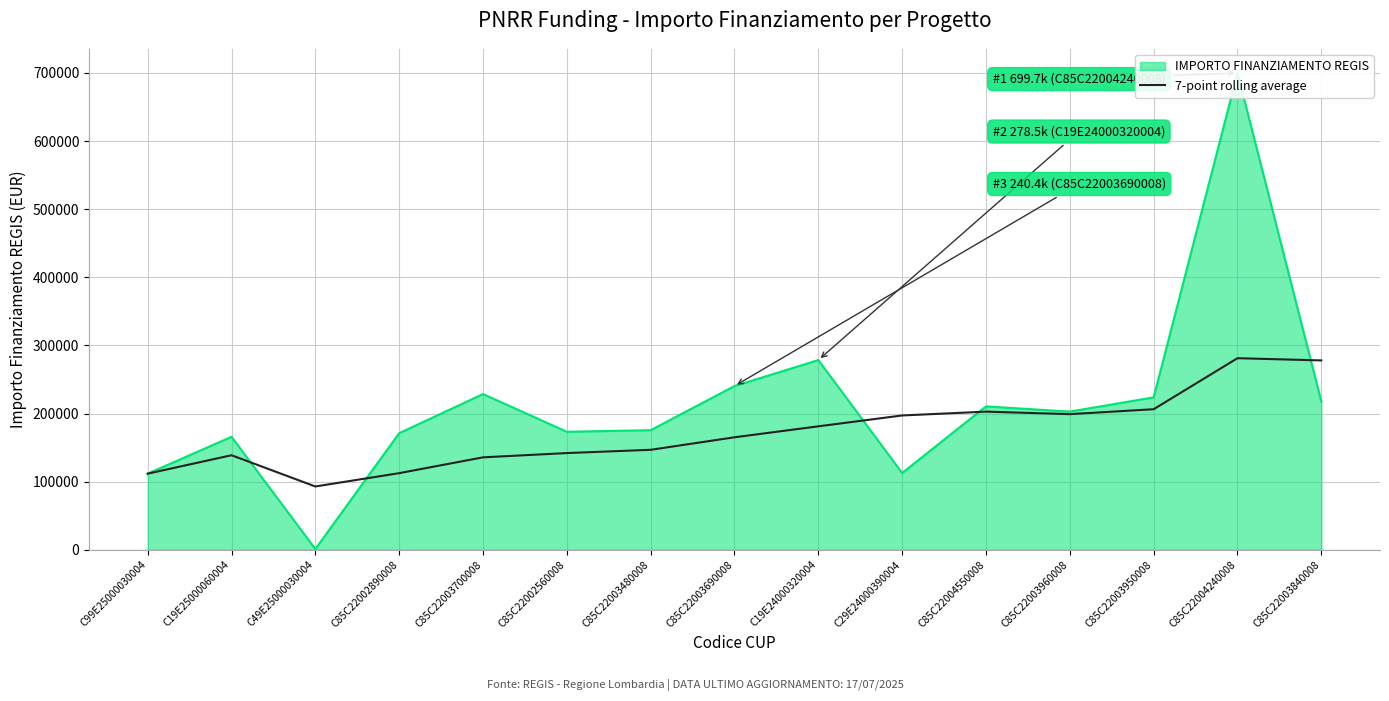

Where is the data nearest to the value 187079?

C19E24000320004